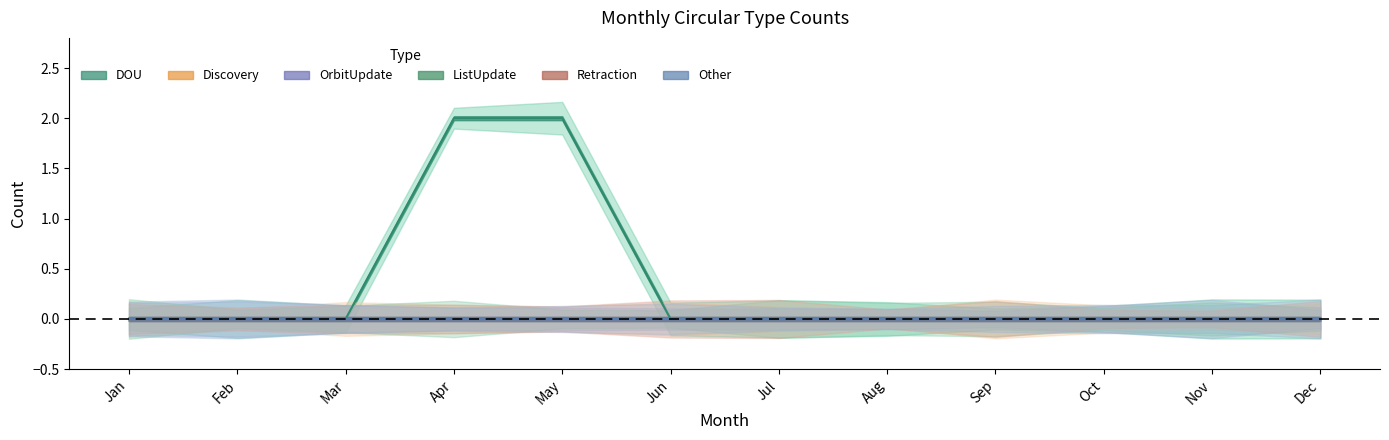

True or false: OrbitUpdate and DOU intersect in this chart.

False